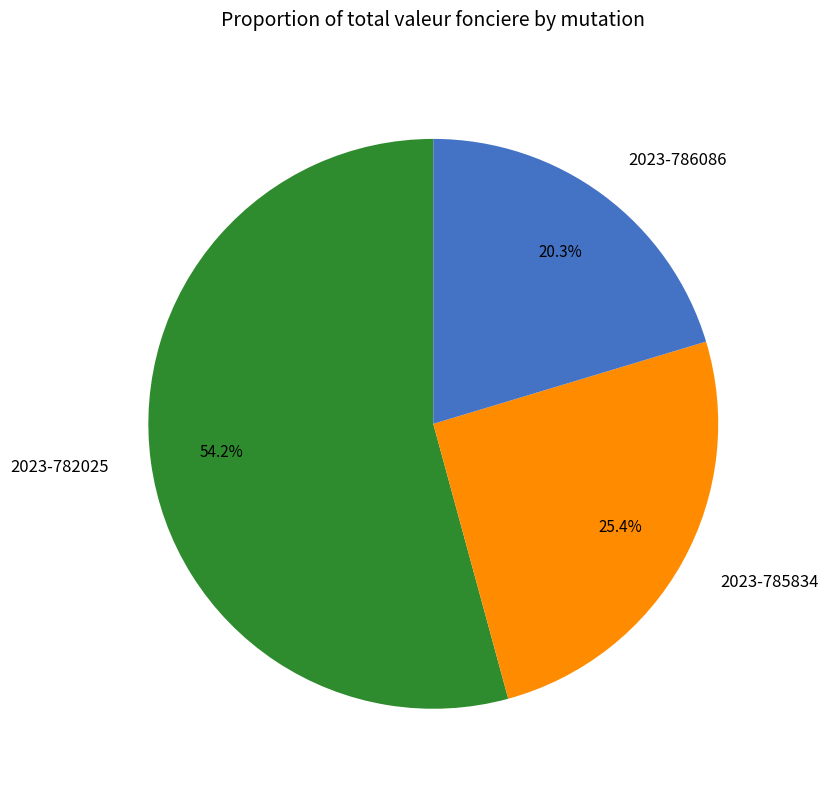

To the nearest percent, what is the difference between the 2023-785834 and 2023-782025 slice percentages?

29%